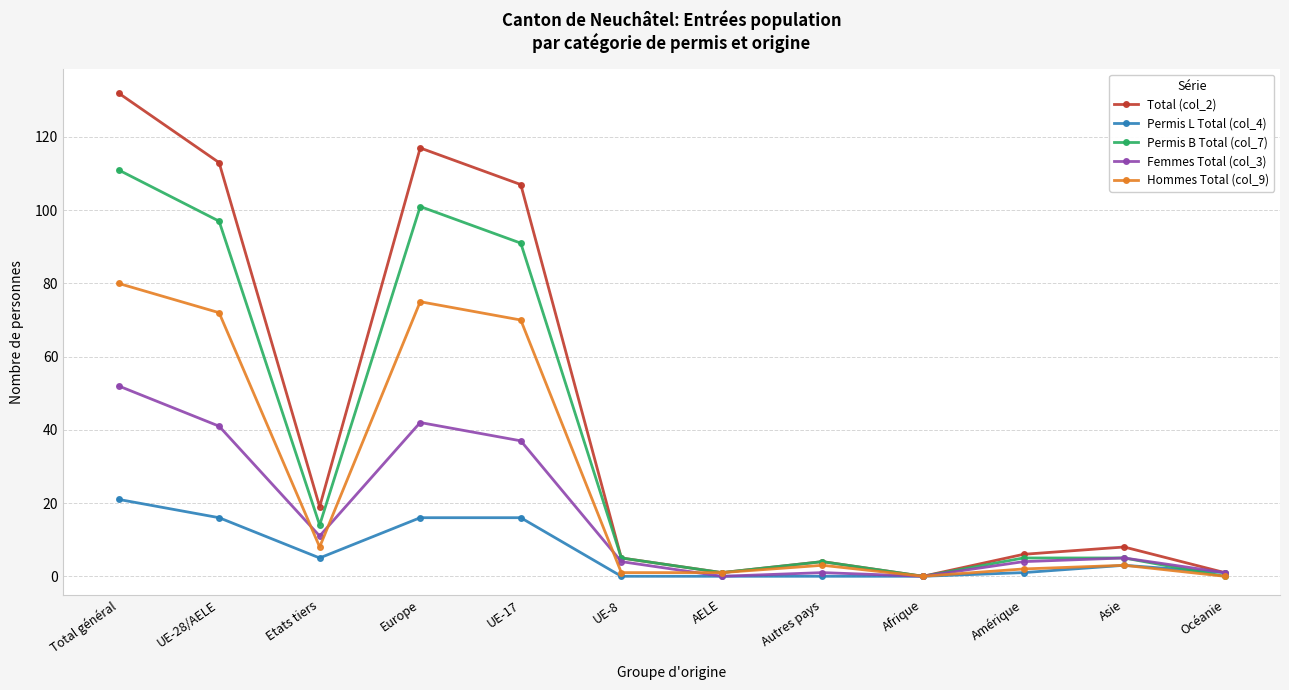

What is the greatest value displayed?

132